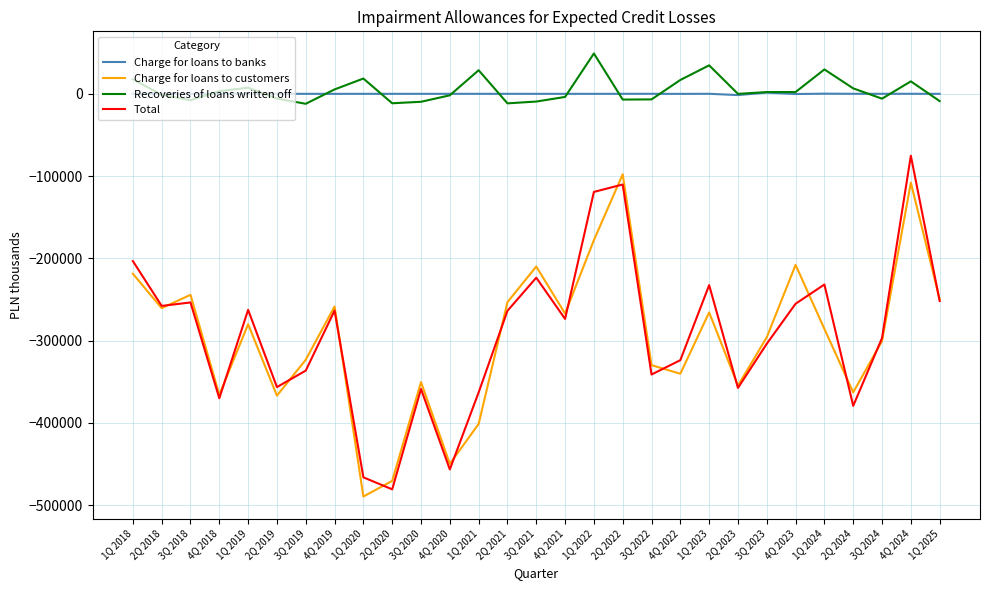

Which series ends up on top after the final intersection of Charge for loans to banks and Recoveries of loans written off?

Charge for loans to banks